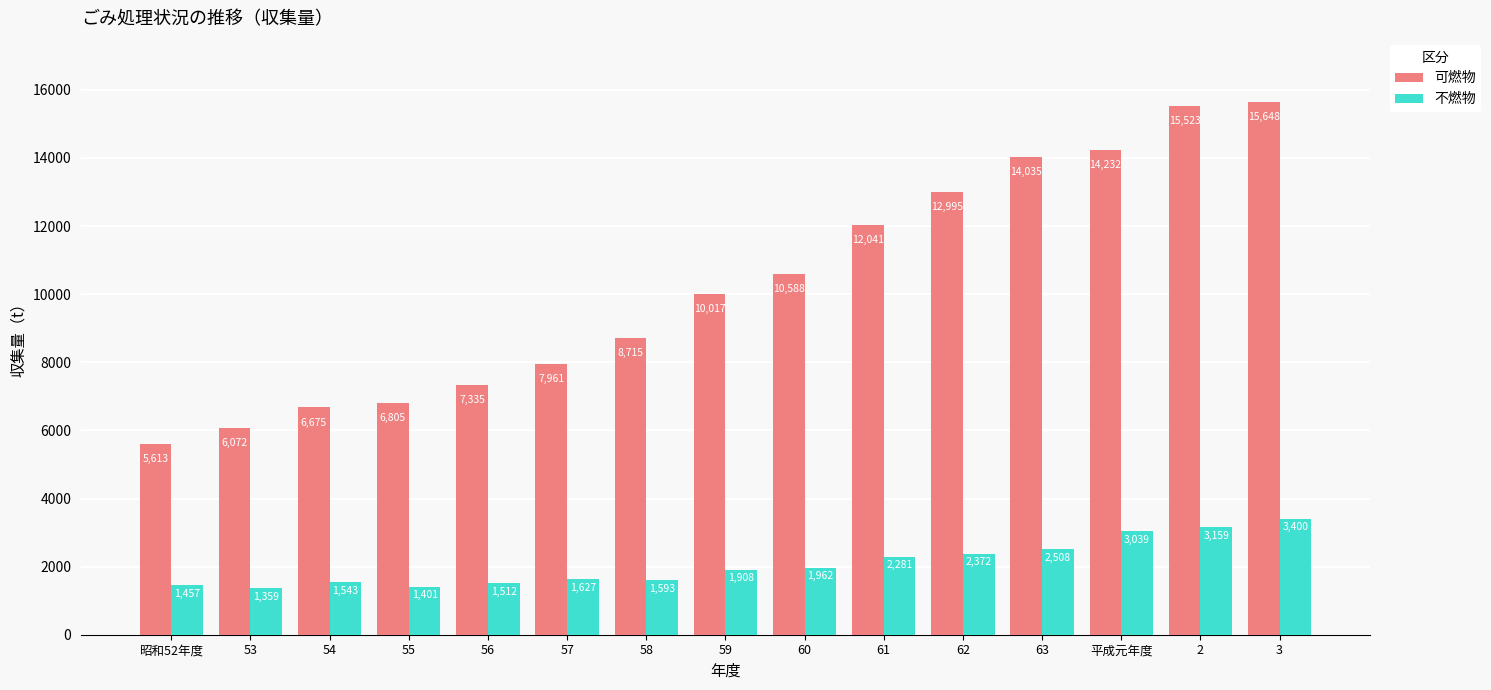

Which series has the largest total across all categories?

可燃物